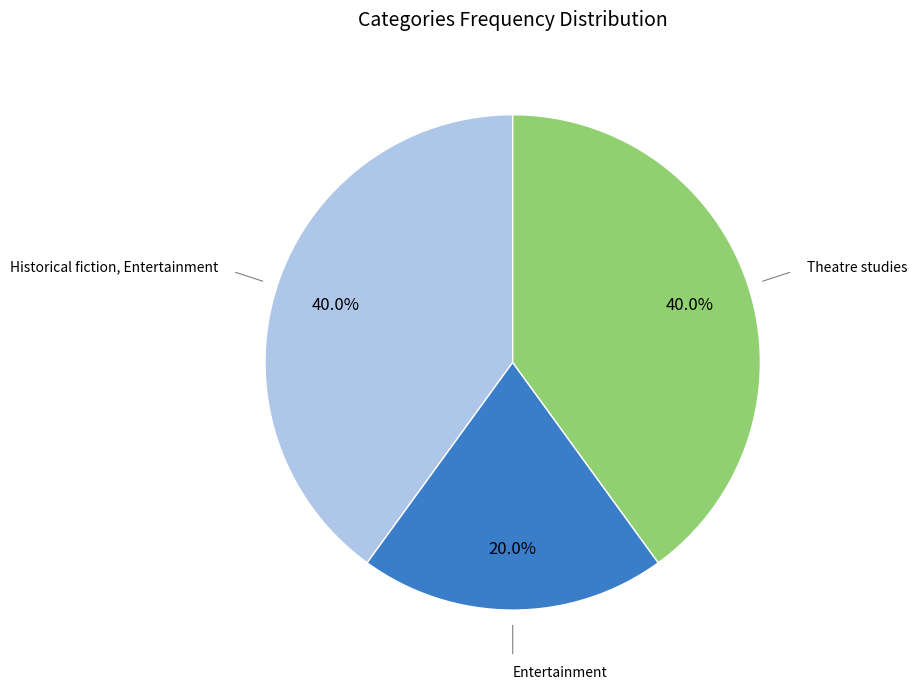

Is there any slice that represents more than half of the pie?

No